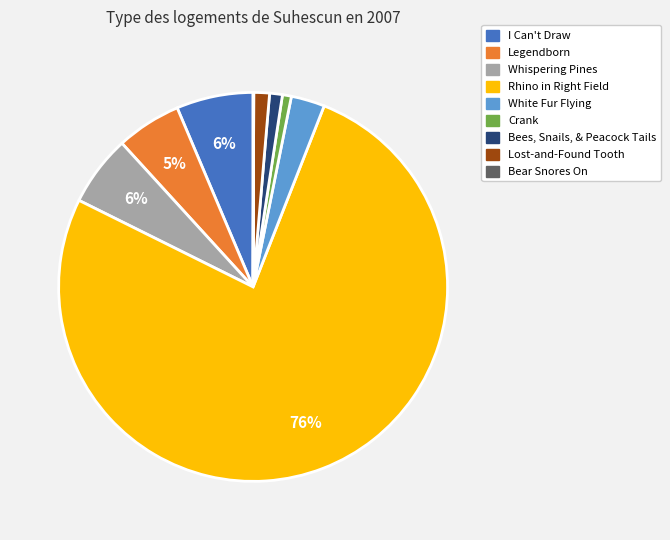

To the nearest percent, what percentage of the pie is I Can't Draw?

6%